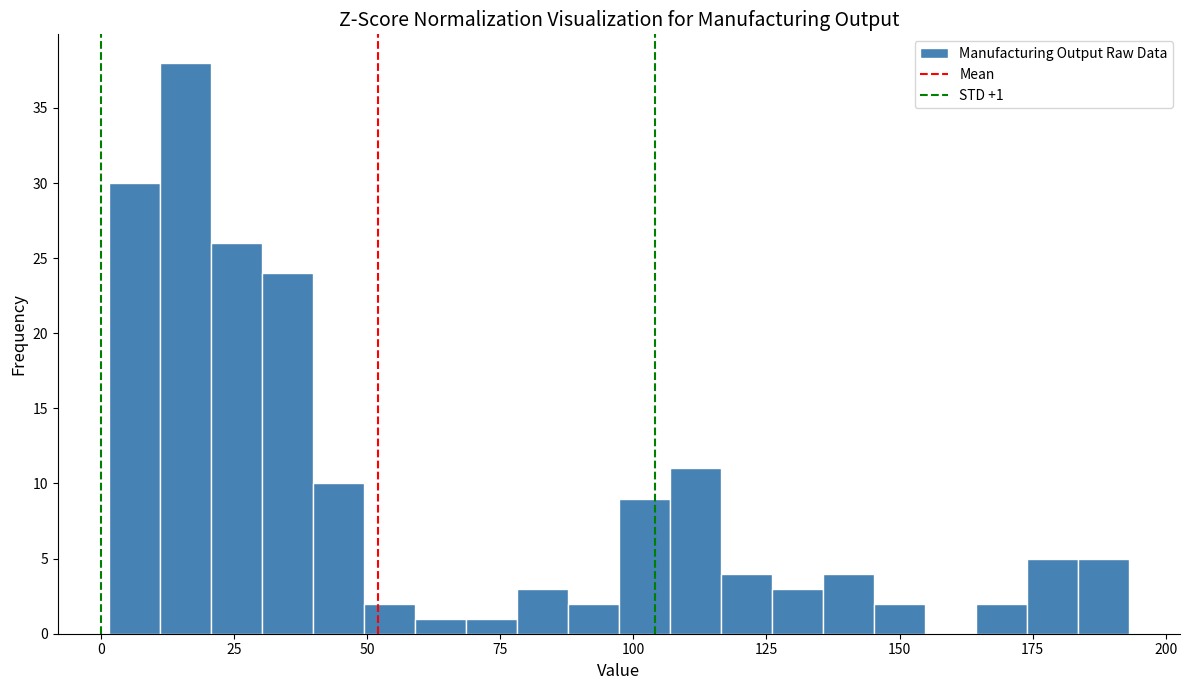

Around what value on the x-axis is the tallest bar? Give the approximate position of its centre, as read against the axis.

15